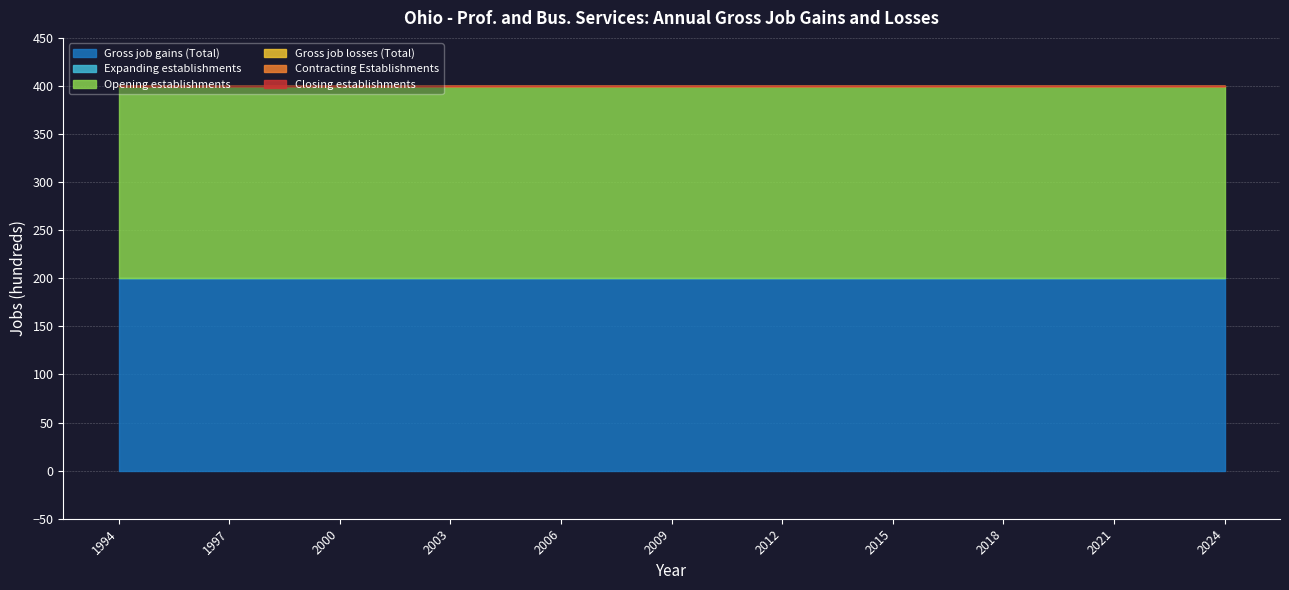

At how many categories does at least one series exceed 27?

31